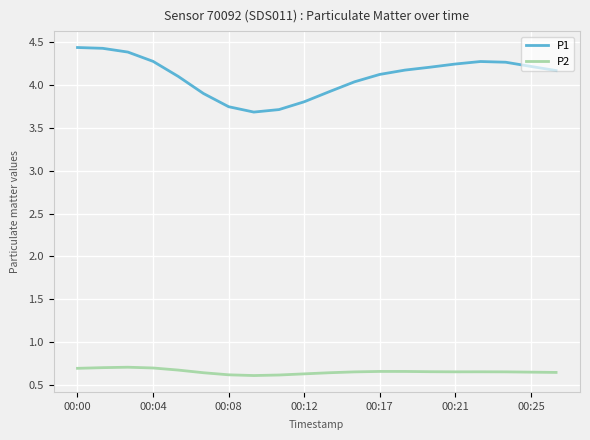

Which series has the largest total across all categories?

P1